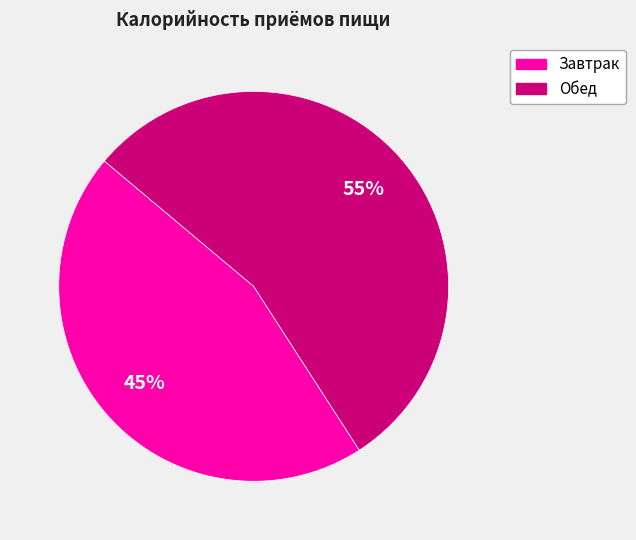

Approximately how many times larger is the value at Обед compared to Завтрак?

1.2